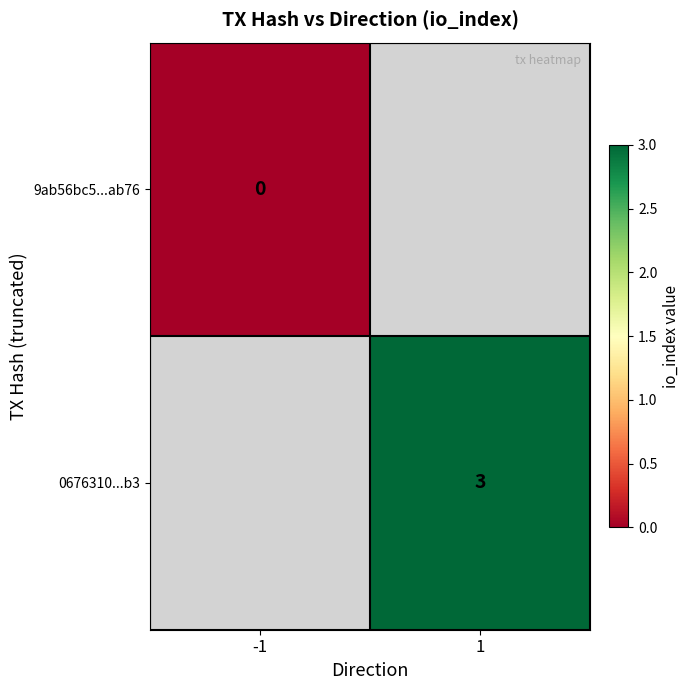

Is the value of 9ab56bc5...ab76 at -1 greater than the value of 0676310...b3 at 1?

No